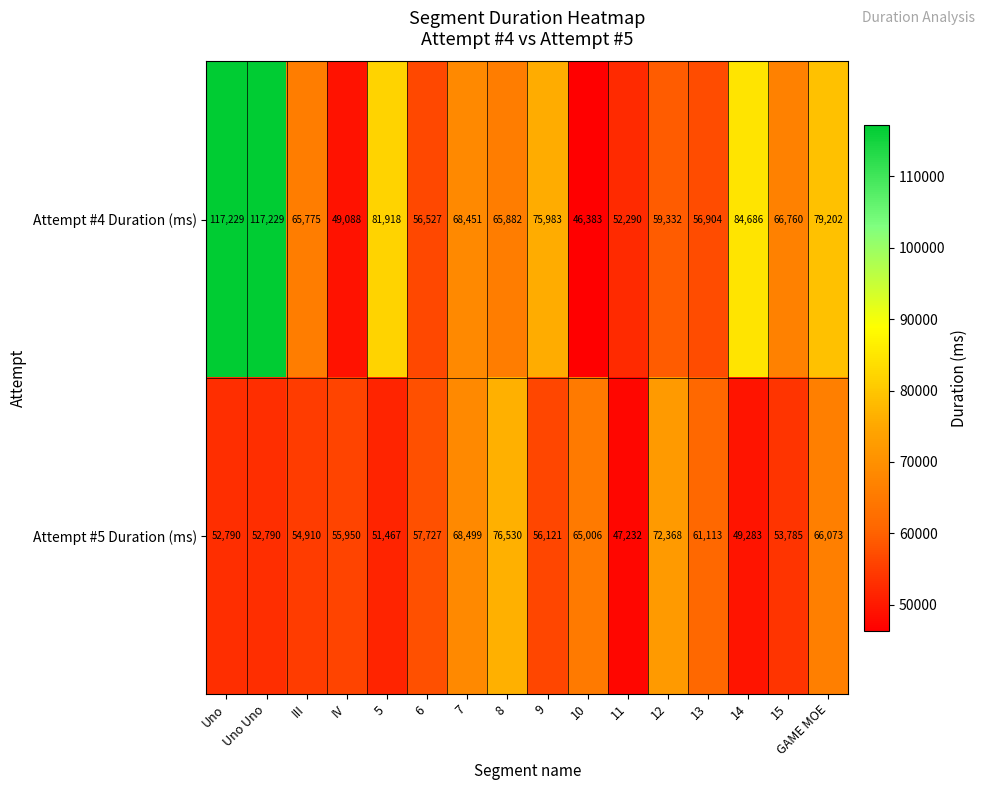

What is the spread (max minus min) of values at 15?

12975